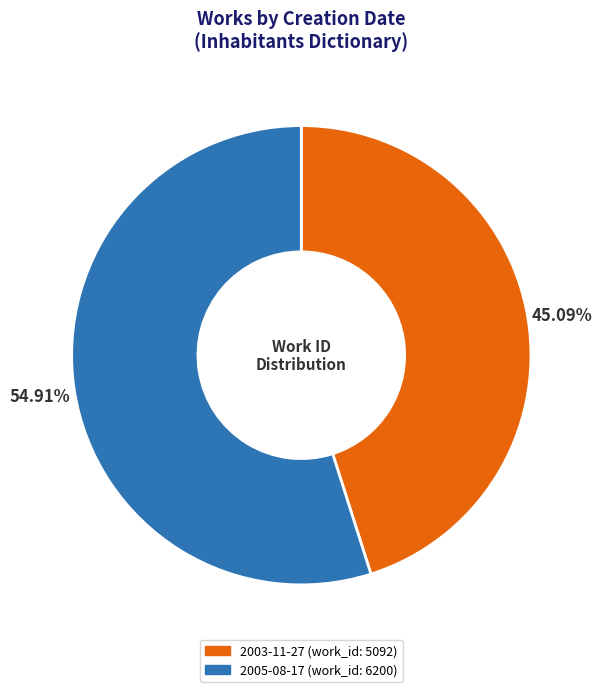

What percentage is the 2003-11-27 slice, to the nearest percent?

45%